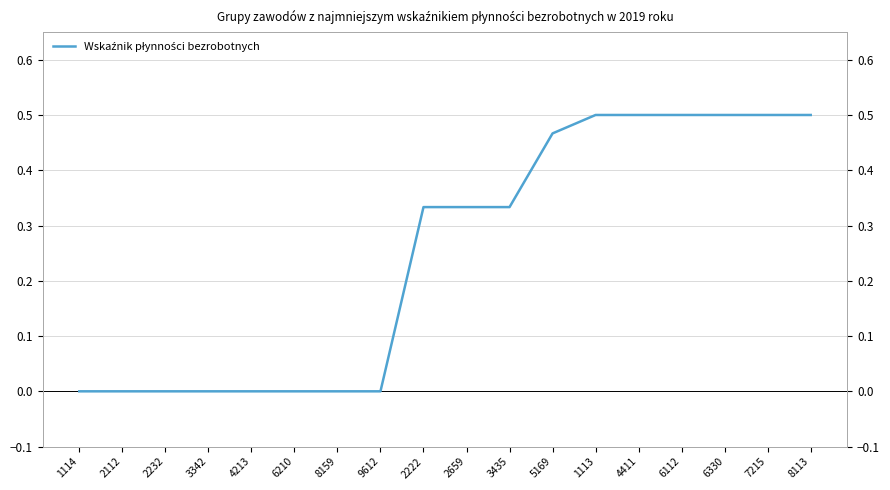

True or false: the data shows 0.3 at 6210.

False